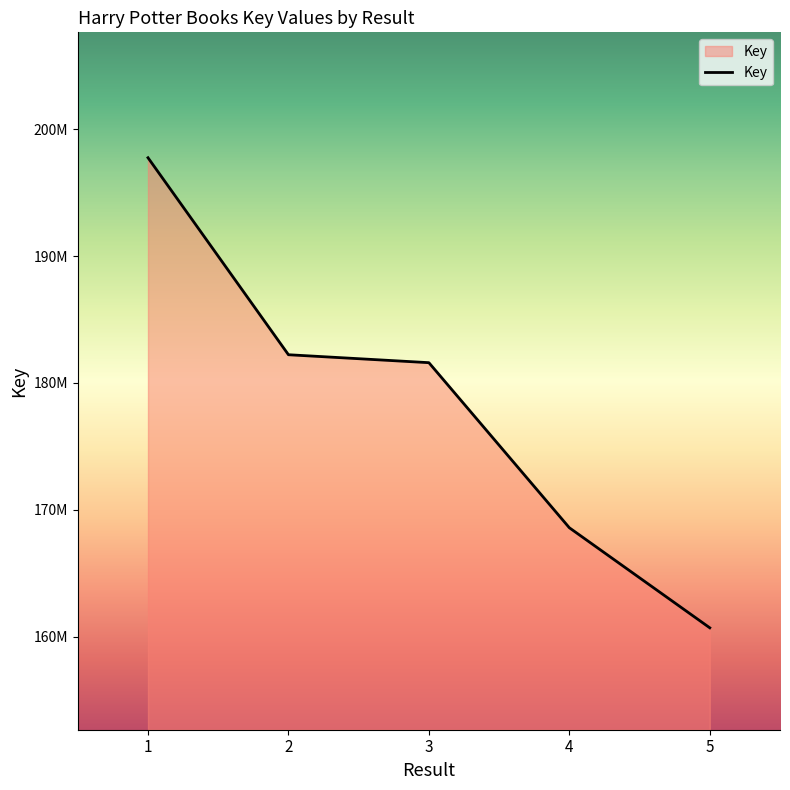

Which label corresponds to the smallest value in the chart?

5